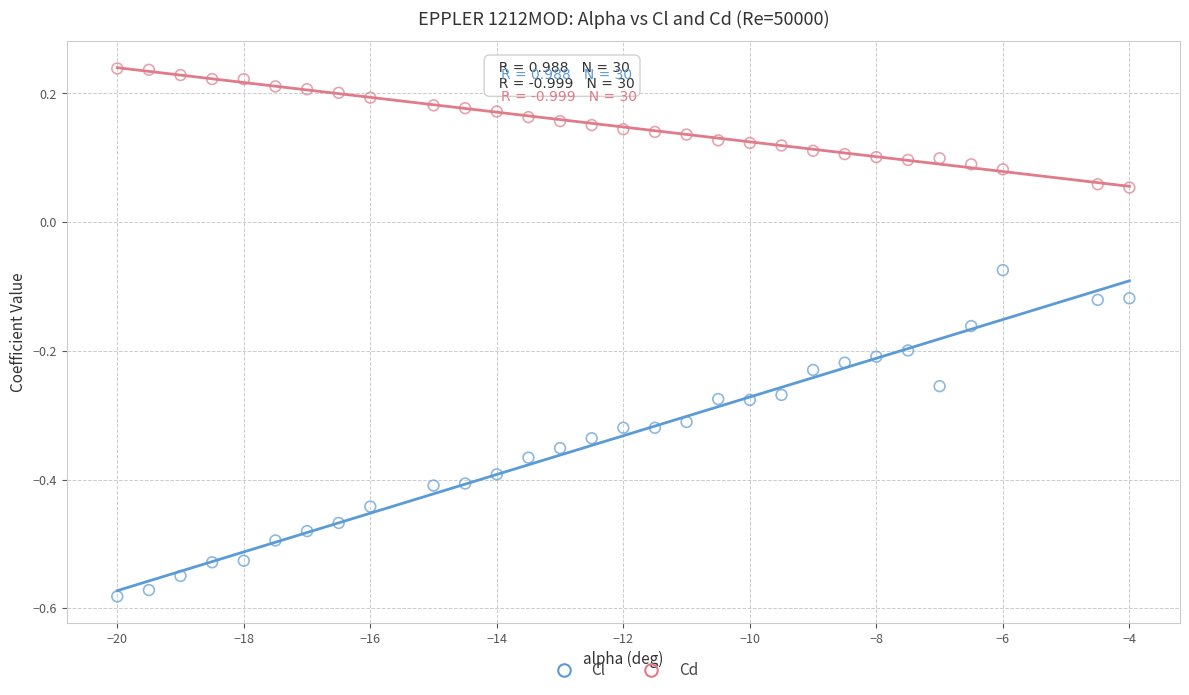

Which series contains the highest Y value?

Cd